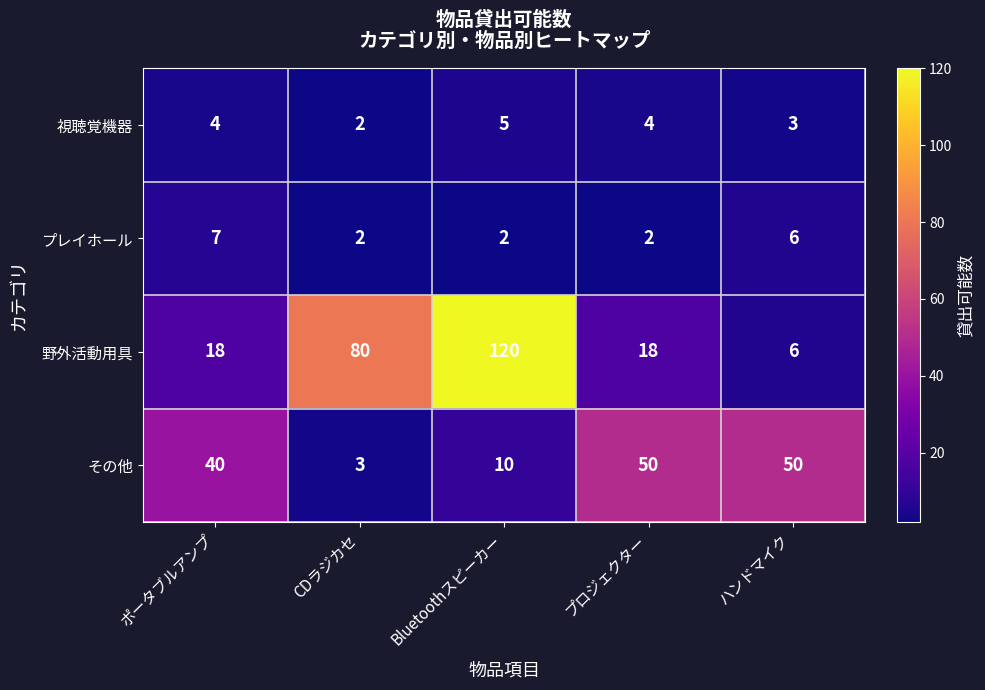

At which category is the sum across all series the highest?

Bluetoothスピーカー